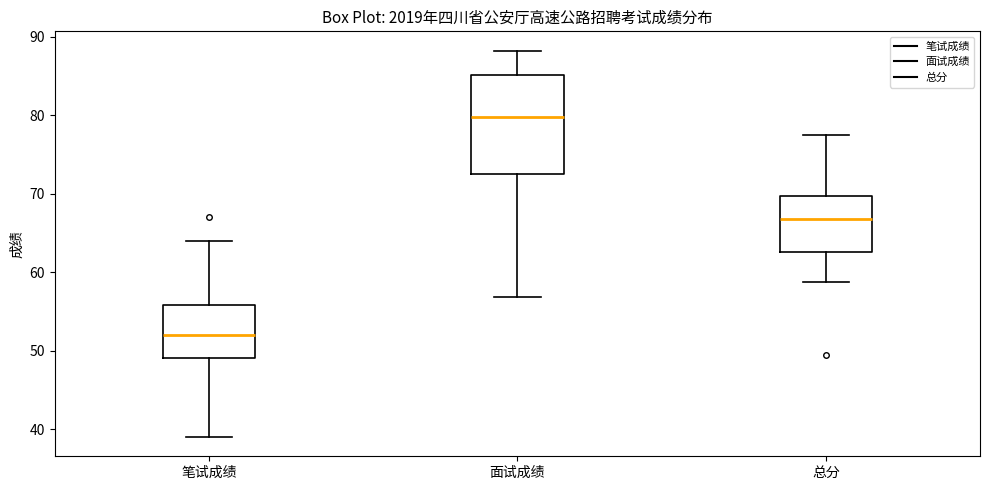

Reading left to right, read every box against the y-axis: the position of its median line, the range the box covers, and the ends of its whiskers. The values are not printed on the chart, so give them approximately, as read against the axis.

笔试成绩: median 52, box 49 to 56, whiskers 39 to 64
面试成绩: median 80, box 73 to 85, whiskers 57 to 88
总分: median 67, box 63 to 70, whiskers 59 to 77